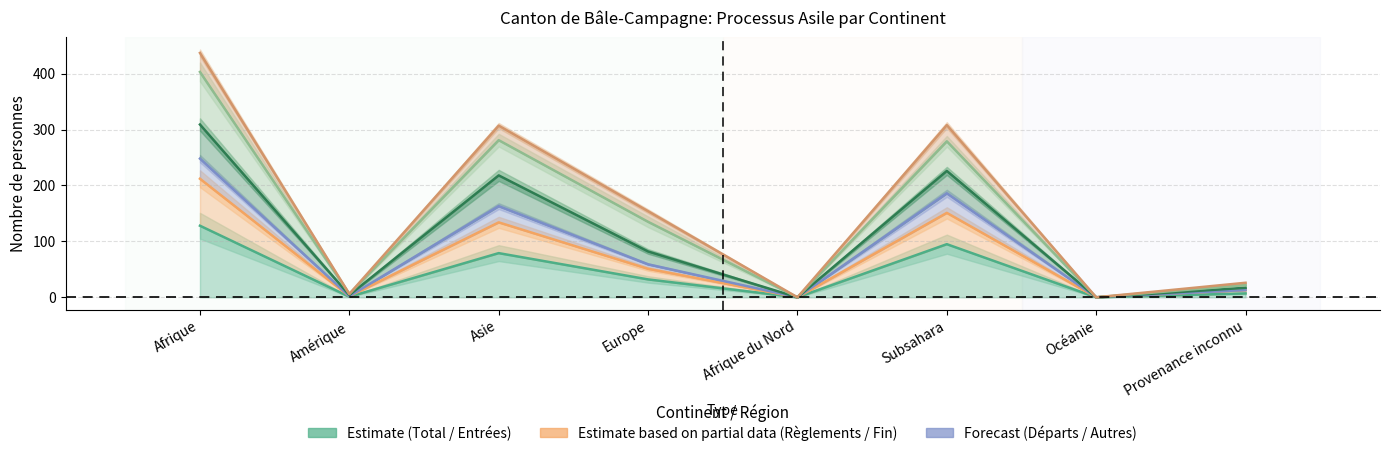

Reading left to right, extract all data points from this chart.

Total (col_1): 128	1	79	32	0	95	0	7
Entrées (col_2): 212	2	134	51	0	151	0	13
Règlements (col_6): 248	2	163	59	0	186	0	13
Fin du processus (col_8): 309	4	218	82	0	226	0	17
Total départs (col_9): 403	6	281	135	0	279	0	22
Autres départs (col_15): 437	6	307	154	0	308	0	26